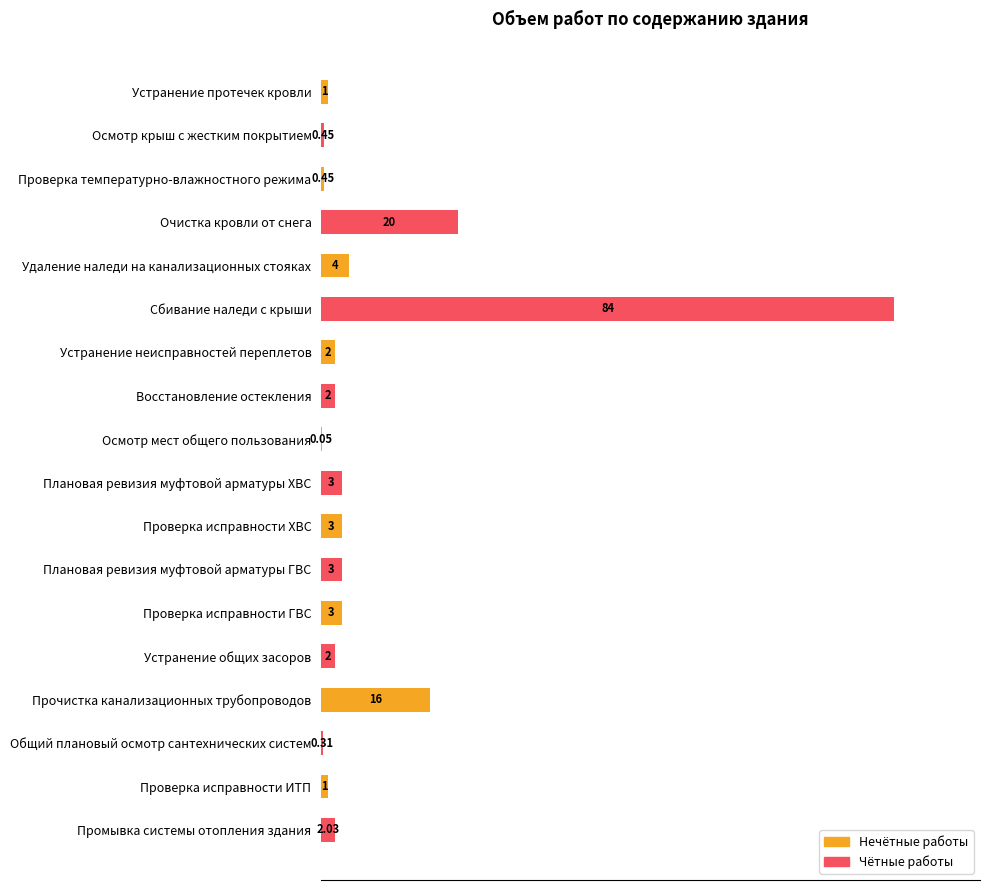

Are the bars horizontal?

Yes